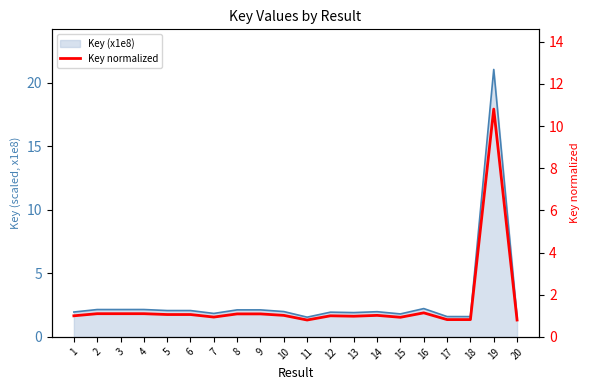

The chart shows a value of 0.9 at 7. True or false?

True